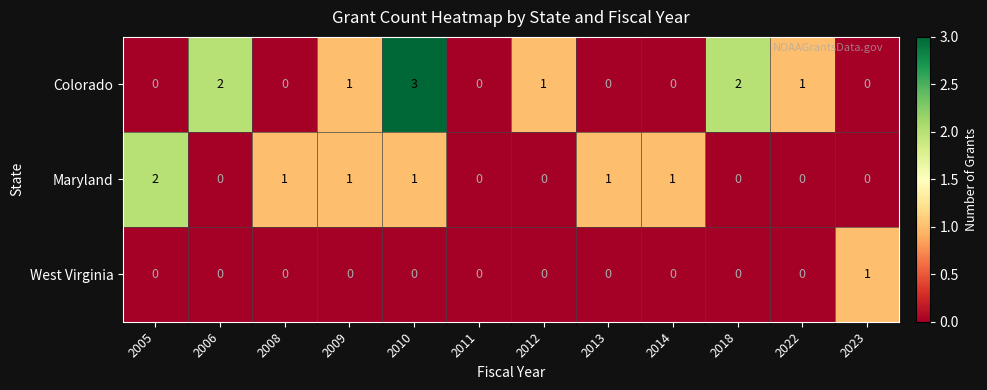

What is the spread (max minus min) of values at 2012?

1